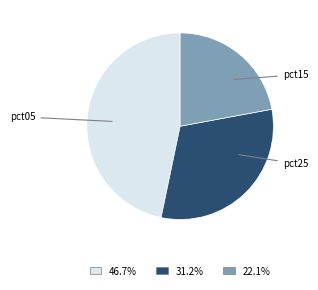

Is there a majority slice in this chart?

No